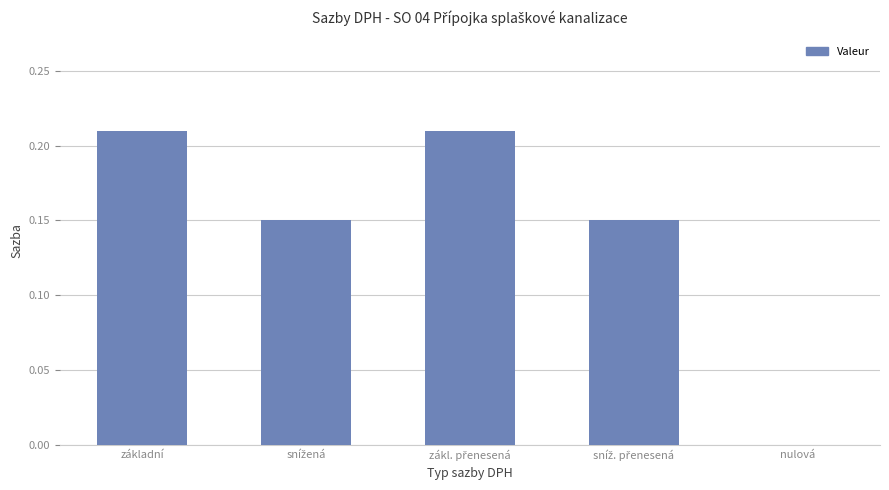

How many positive values are there?

4